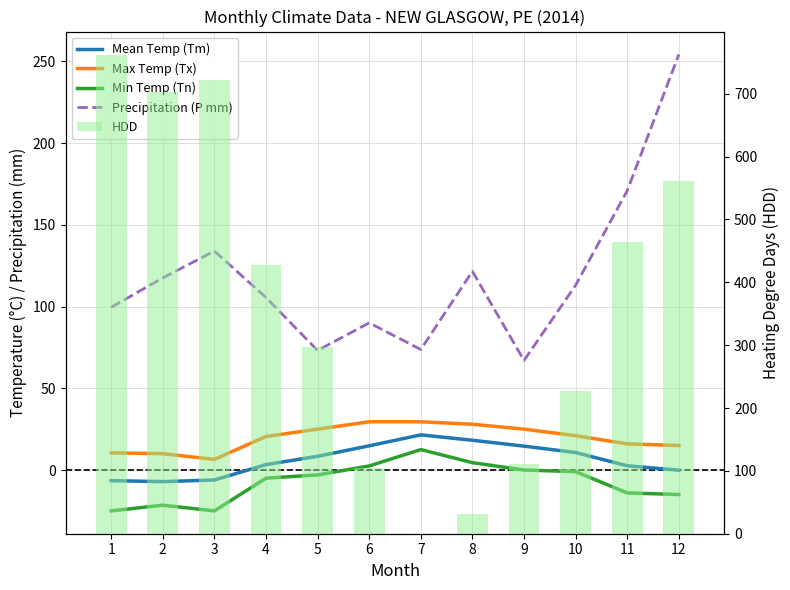

Reading left to right, list all the values displayed in this chart.

Mean Temp (Tm): -6.5	-7.1	-6.1	3.3	8.4	14.8	21.5	18.2	14.6	10.7	2.6	-0.1
Max Temp (Tx): 10.5	10.0	6.5	20.5	25.0	29.5	29.5	28.0	25.0	21.0	16.0	15.0
Min Temp (Tn): -25.0	-21.5	-25.0	-5.0	-3.0	2.5	12.5	4.5	0.0	-1.0	-14.0	-15.0
Precipitation (P mm): 99.5	117.5	133.9	105.5	73.1	90.0	73.7	121.5	67.0	113.0	170.8	254.2
HDD: 760.9	702.0	722.3	427.6	296.8	105.2	0.0	30.6	110.6	226.9	463.4	560.8